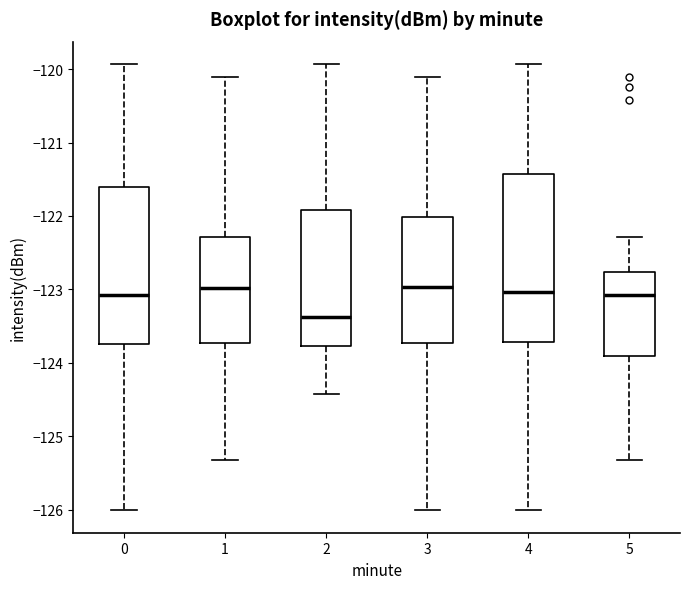

Where does the upper whisker of the box at x = 2 end on the y-axis? The values are not printed on the chart, so give them approximately, as read against the axis.

-119.9